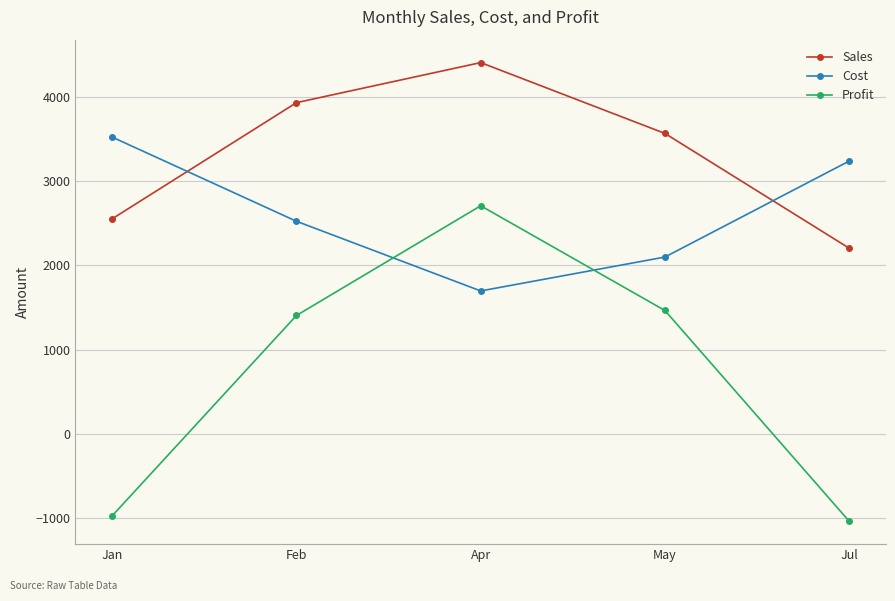

What is the label of the 5th point from the left?

Jul